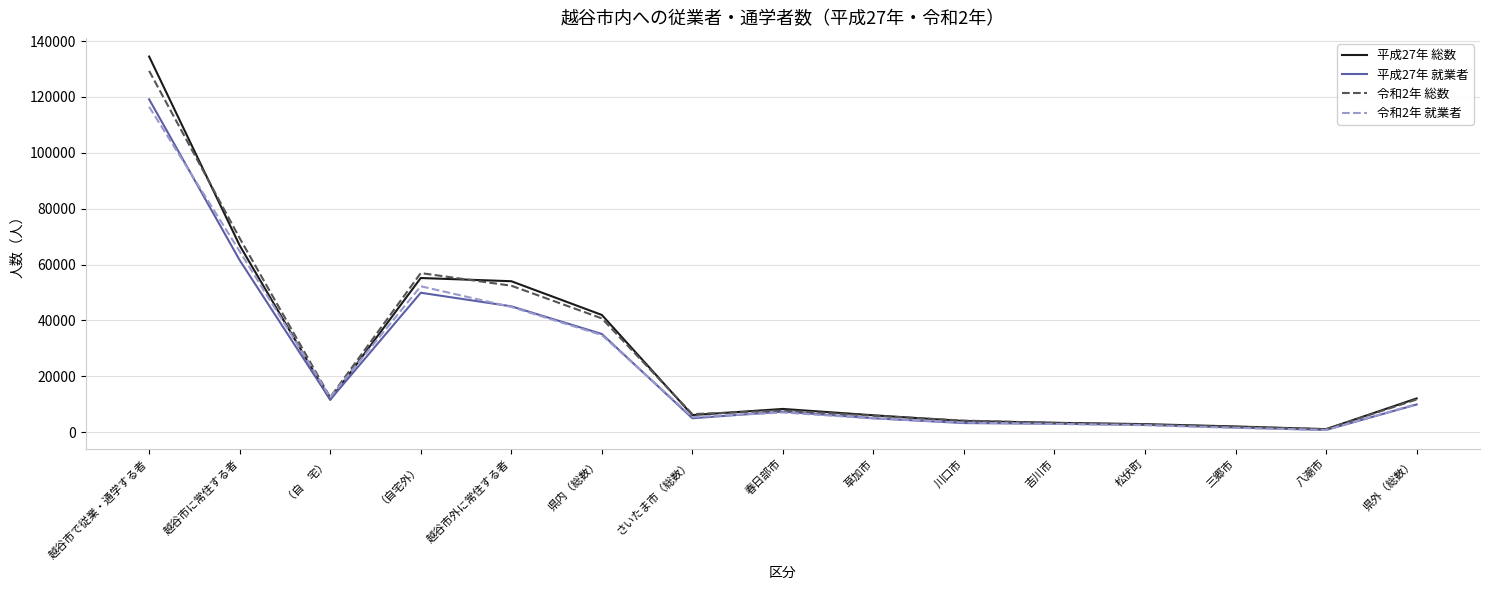

At which label does 平成27年 就業者 reach its peak?

越谷市で従業・通学する者